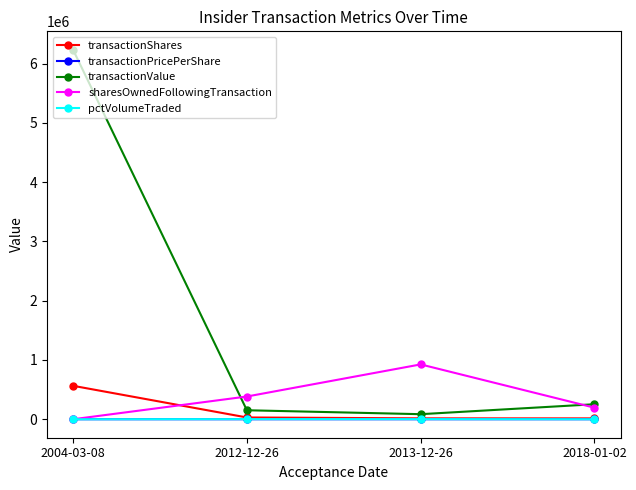

Rank the categories by transactionValue value from lowest to highest.

2013-12-26, 2012-12-26, 2018-01-02, 2004-03-08